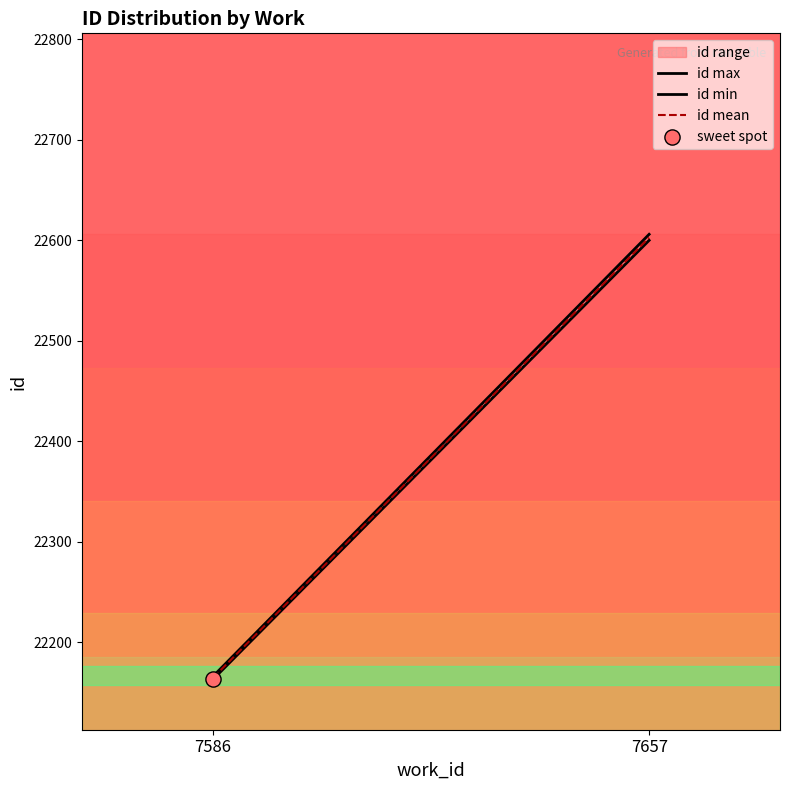

Which series contains the highest Y value?

id max